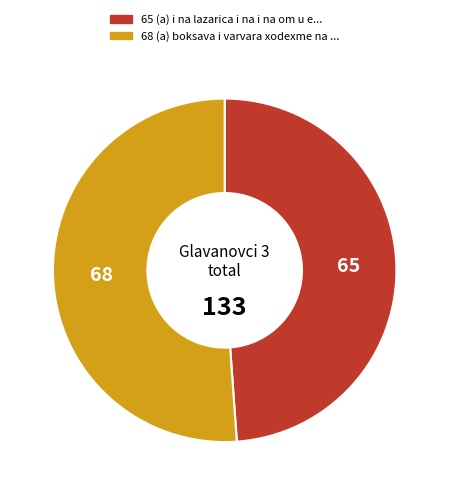

Is there a majority slice in this chart?

Yes